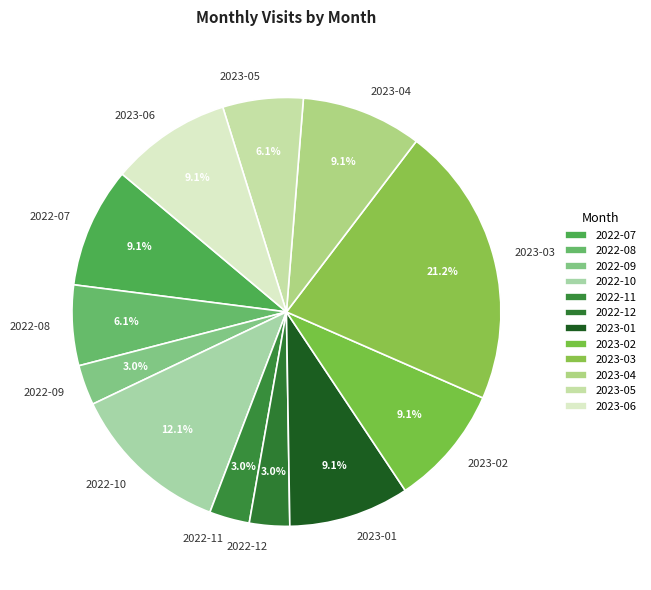

Does any single category account for the majority?

No